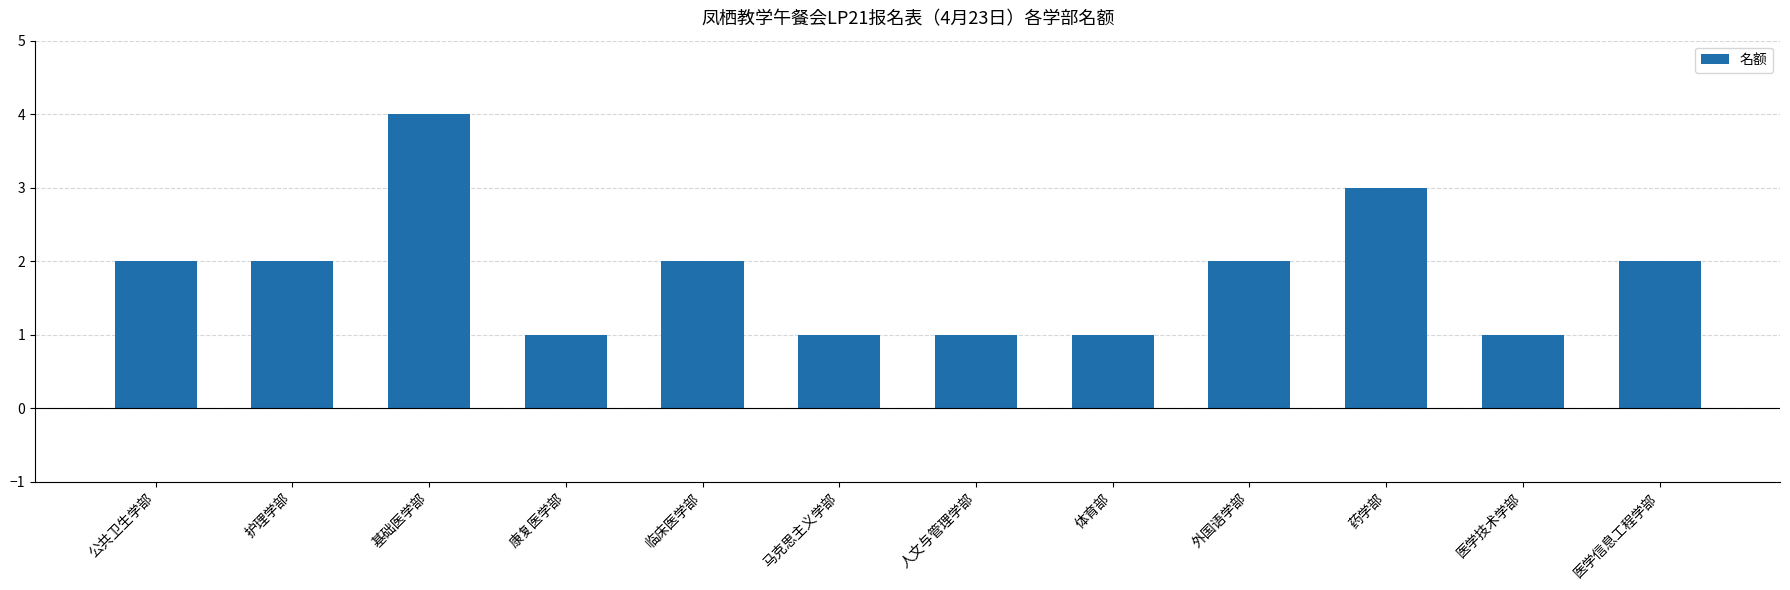

Does the chart contain any negative values?

No